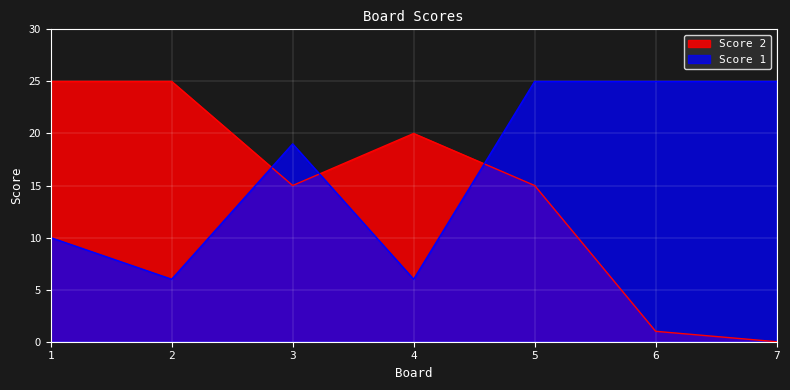

Where does the Score 1 series first go above 19?

5